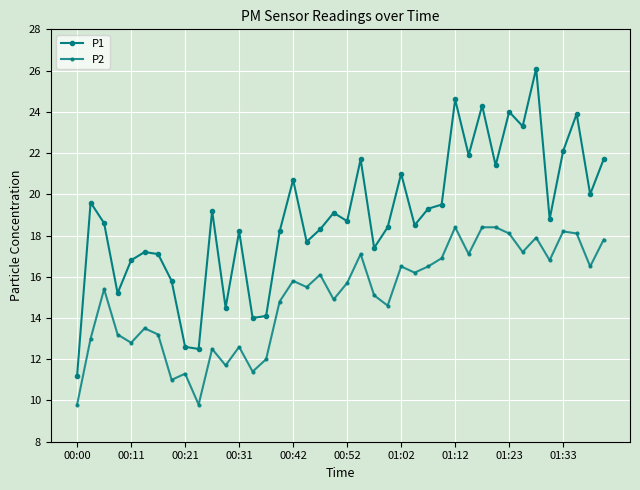

What is the maximum value shown in the chart?

26.1